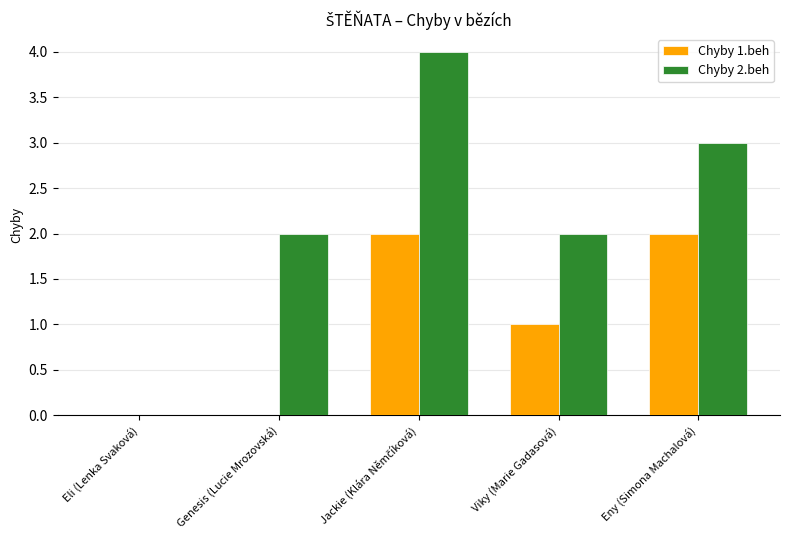

Which series changed the most between Eli (Lenka Svaková) and Viky (Marie Gadasová)?

Chyby 2.beh